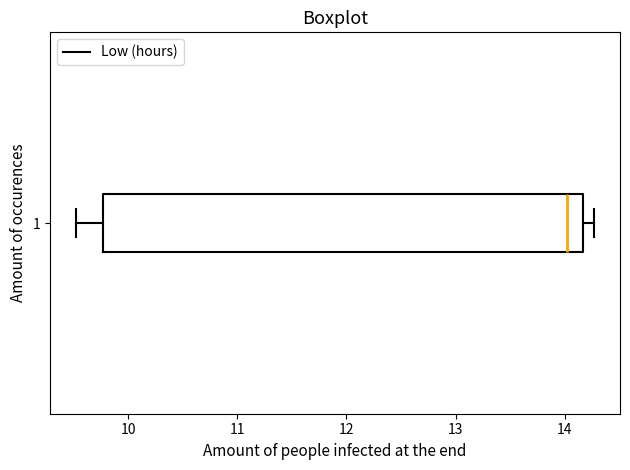

Read this box plot against the x-axis: the position of the median line, the range covered by the box, and the ends of both whiskers. The values are not printed on the chart, so give them approximately, as read against the axis.

median 14.0, box 9.8 to 14.2, whiskers 9.5 to 14.3